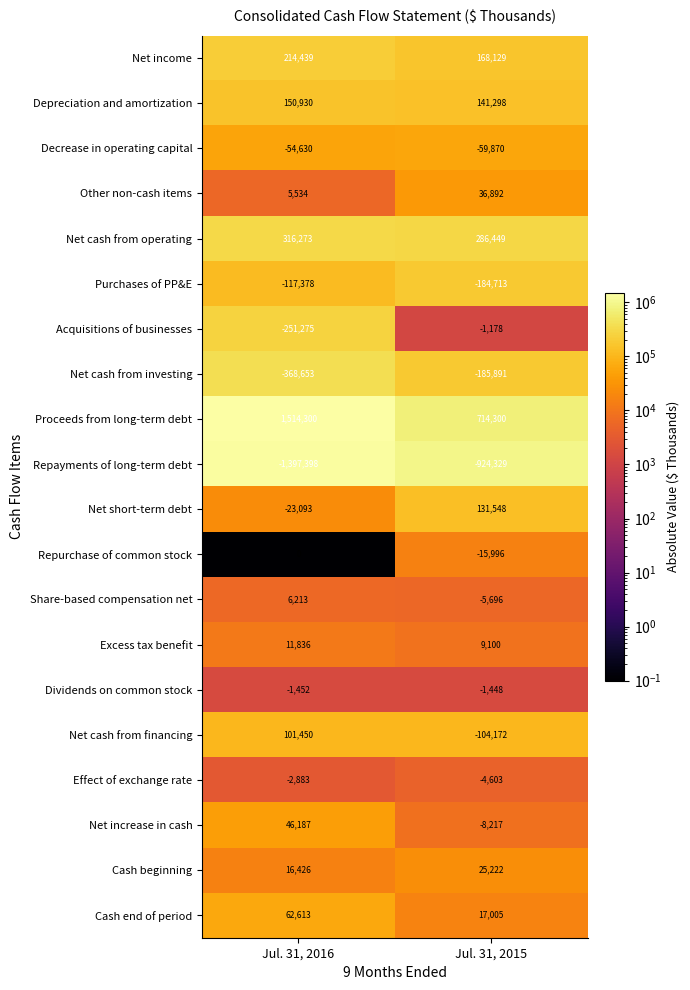

What is the spread (max minus min) of values at Jul. 31, 2015?

1638629